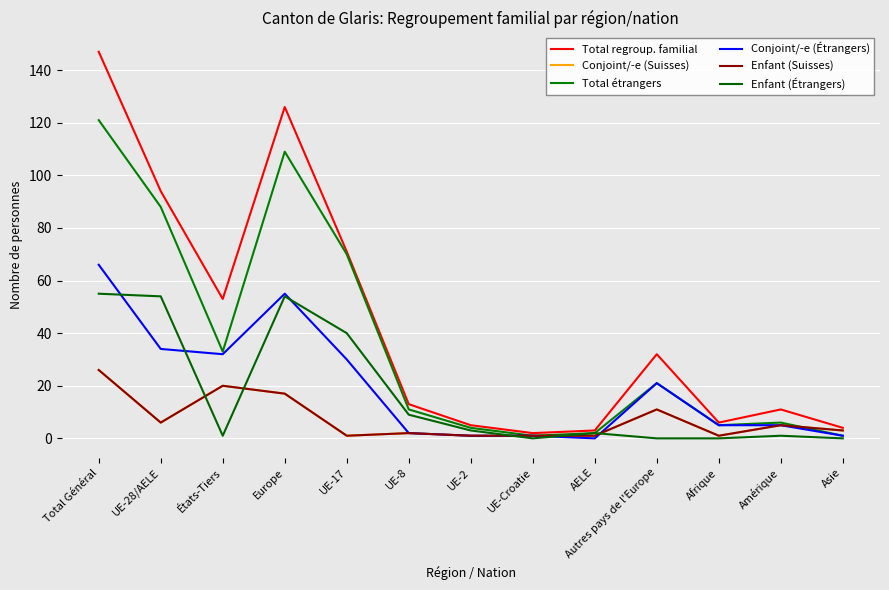

At which category is the sum across all series the highest?

Total Général